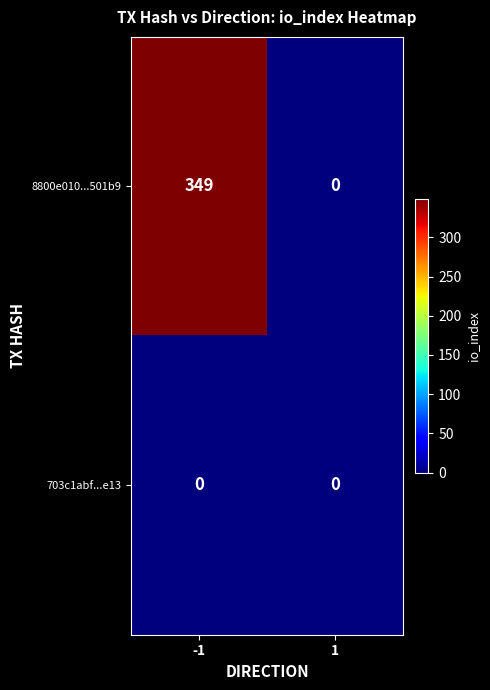

At -1, list the series in order from smallest to largest.

703c1abf...e13, 8800e010...501b9